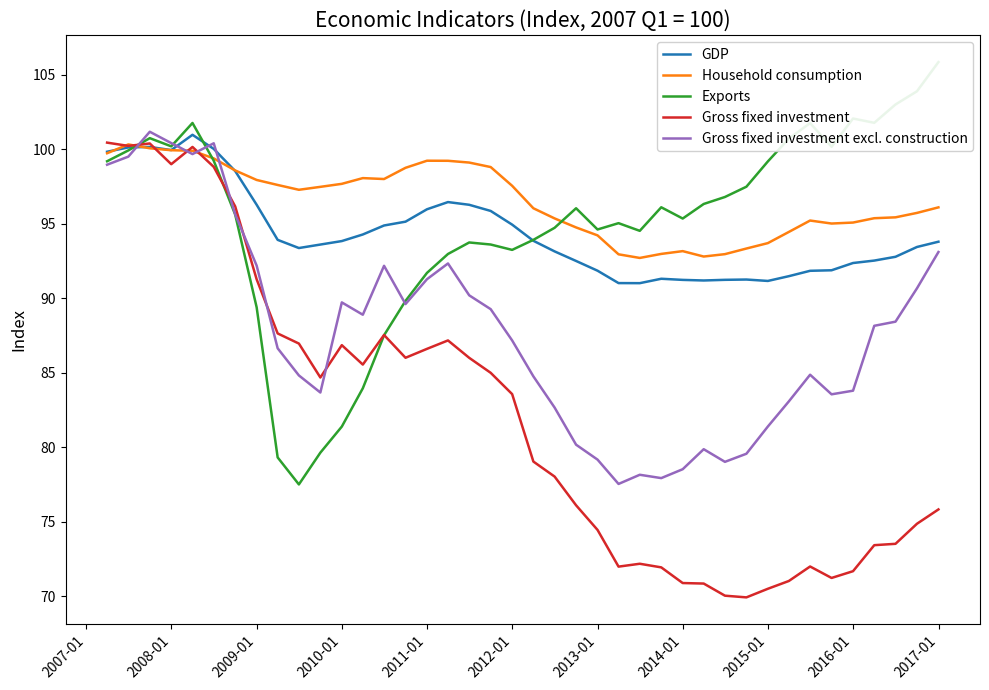

True or false: Household consumption has more than 1 points higher than both neighbors.

True